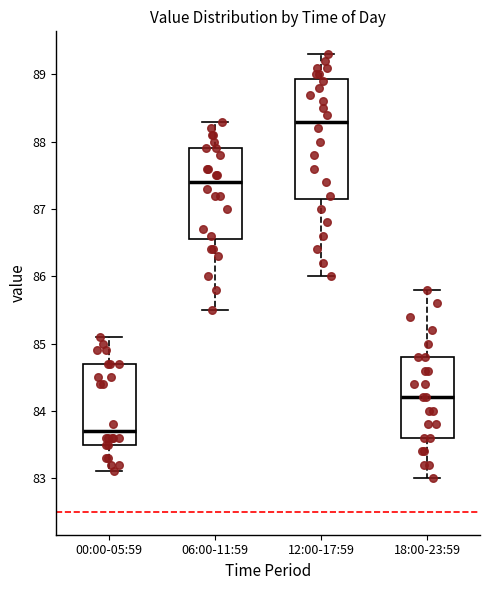

Where is the lower edge of the box for 06:00-11:59 on the y-axis? The values are not printed on the chart, so give them approximately, as read against the axis.

86.6